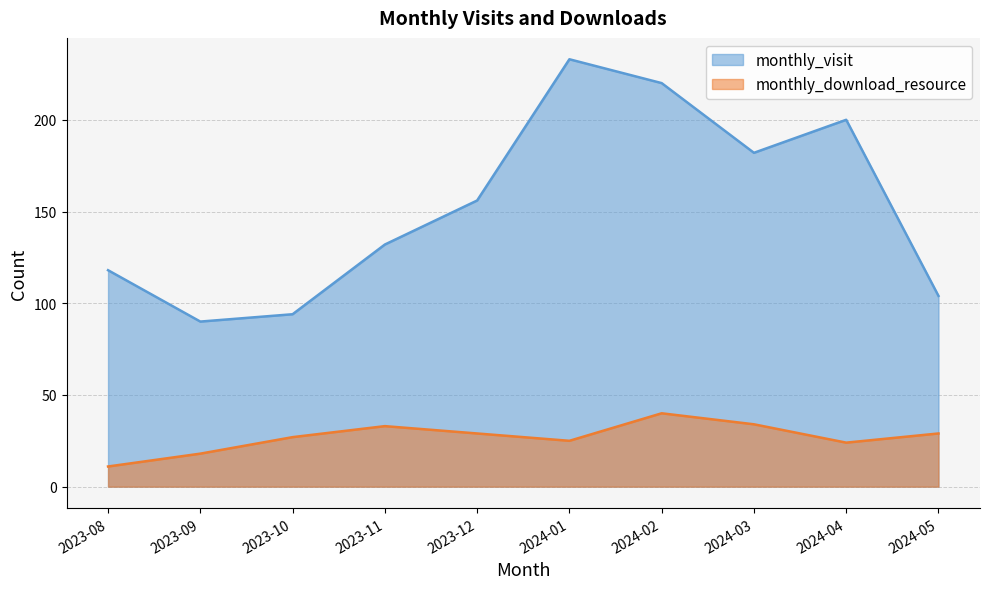

What is the difference between the maximum and minimum values in the monthly_visit series?

143